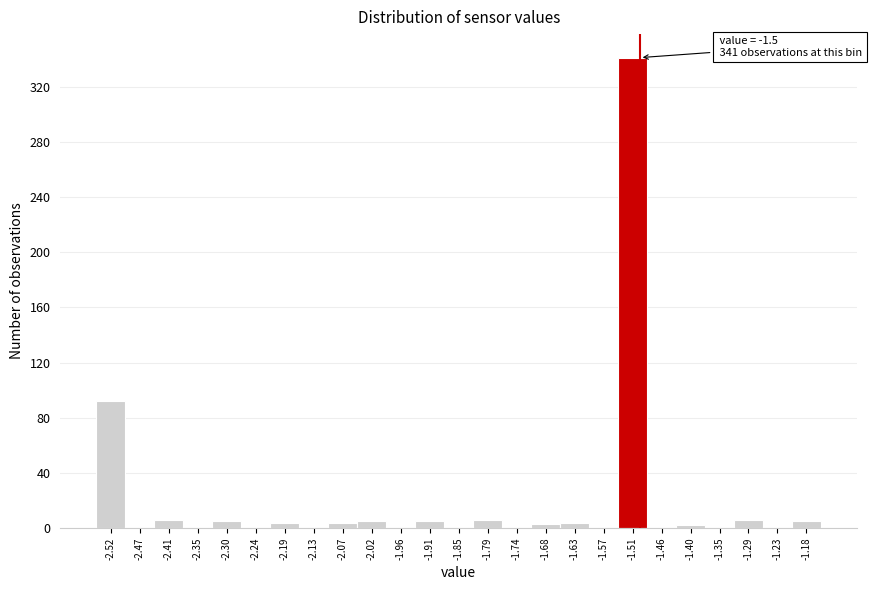

Over which range of the x-axis is the bar tallest?

-1.542 to -1.486